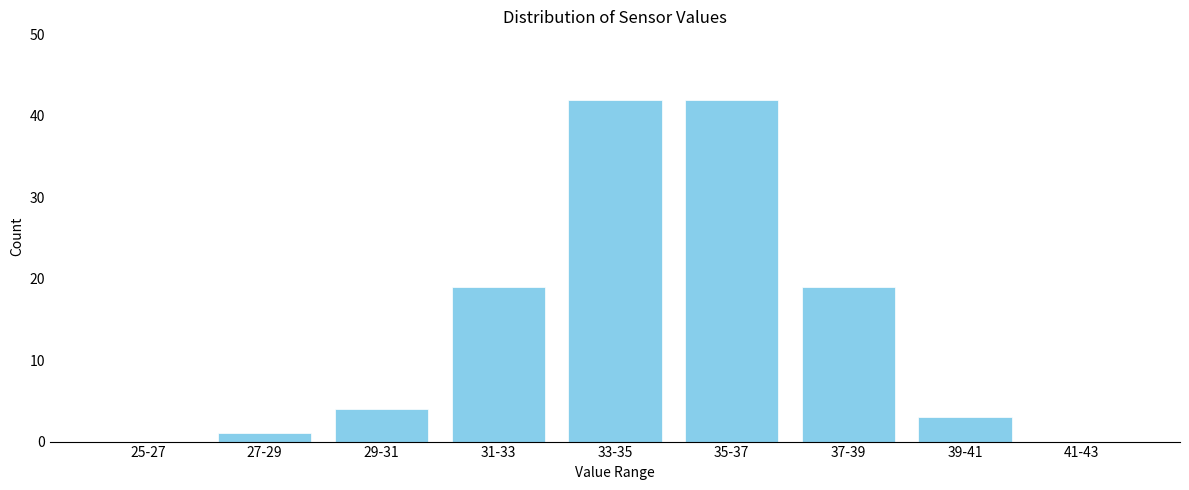

Reading left to right, extract all data points from this chart.

25-27=0	27-29=1	29-31=4	31-33=19	33-35=42	35-37=42	37-39=19	39-41=3	41-43=0